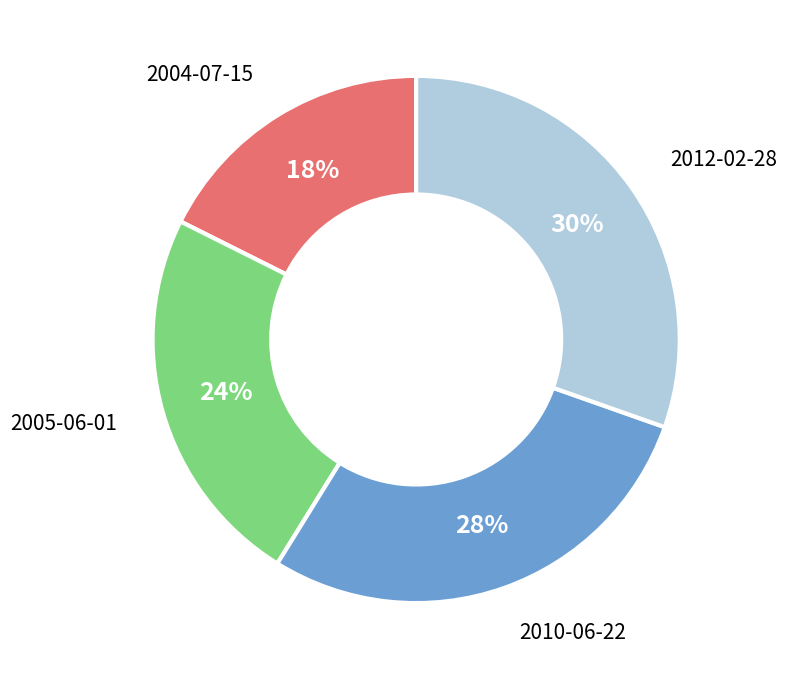

What percentage is the 2005-06-01 slice, to the nearest percent?

24%